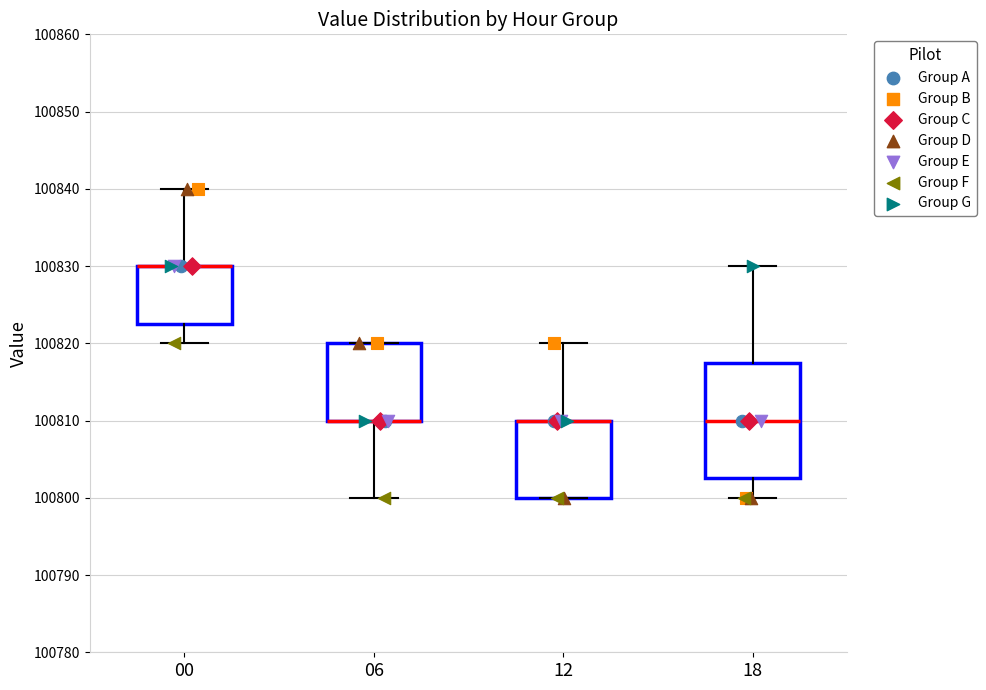

Reading left to right, transcribe this box plot: for each box, give where its median line is, the range the box spans, and where its two whiskers end, as read against the y-axis. The values are not printed on the chart, so give them approximately, as read against the axis.

00: median 100830 (drawn on the box's upper edge), box 100823 to 100830, whiskers 100820 to 100840
06: median 100810 (drawn on the box's lower edge), box 100810 to 100820, whiskers 100800 to 100820
12: median 100810 (drawn on the box's upper edge), box 100800 to 100810, whiskers 100800 to 100820
18: median 100810, box 100803 to 100818, whiskers 100800 to 100830